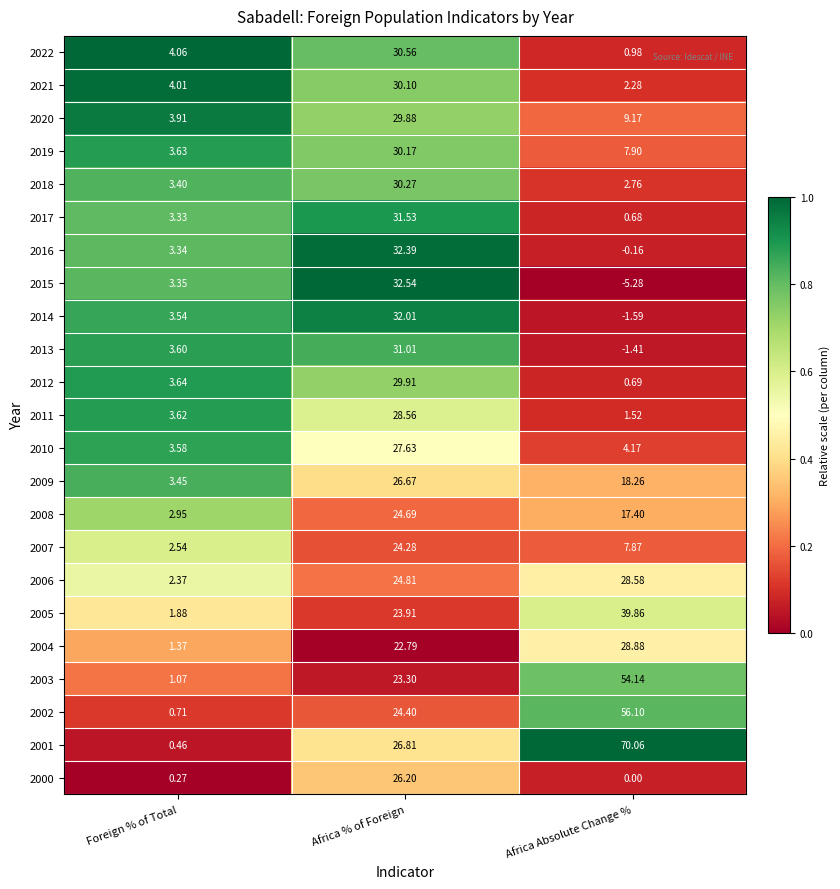

Which category has the highest value in the 2013 series?

Africa % of Foreign